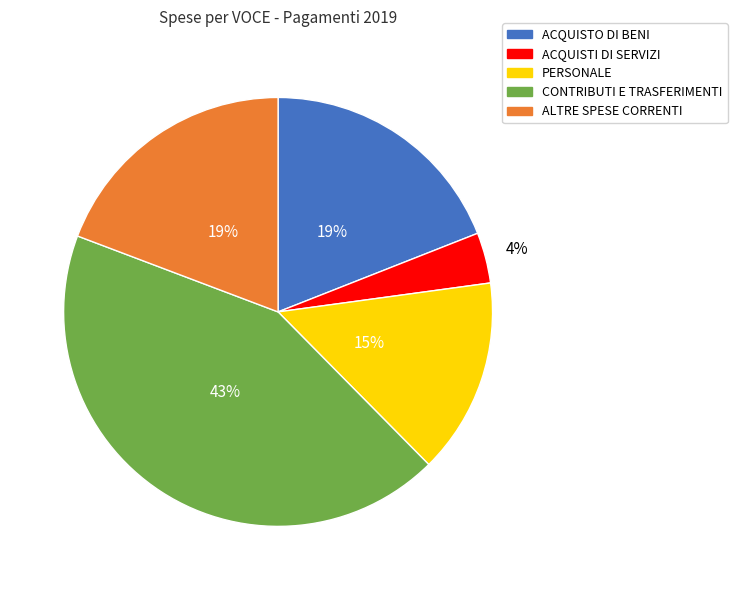

Between ACQUISTI DI SERVIZI and PERSONALE, which is larger?

PERSONALE